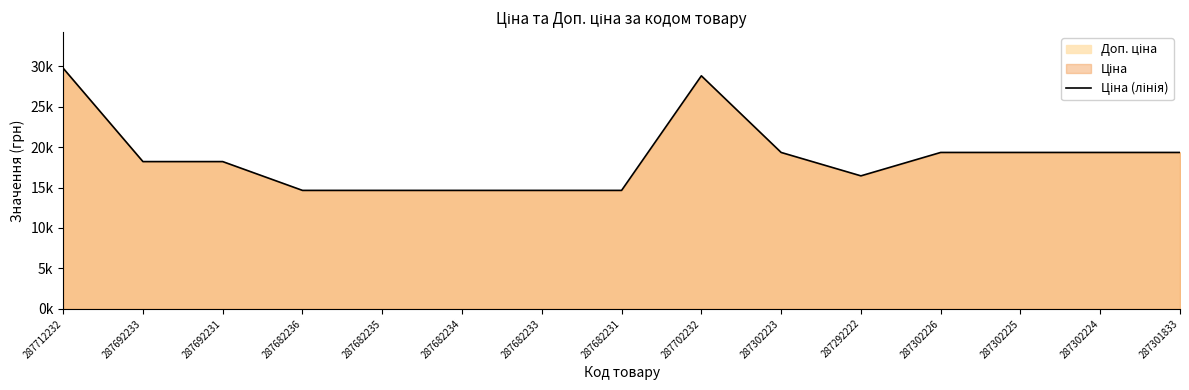

Which label corresponds to the smallest value in the chart?

287682236